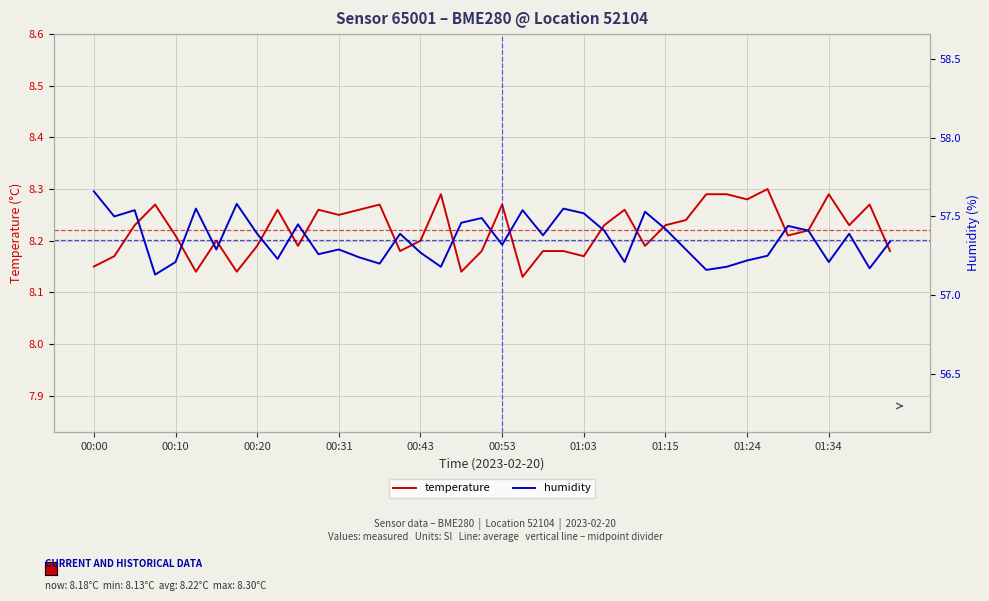

What are all the series names shown in the legend?

temperature, humidity